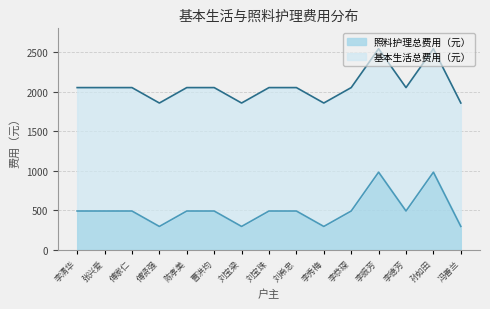

What is the total value across all series at 李振芳?

2542